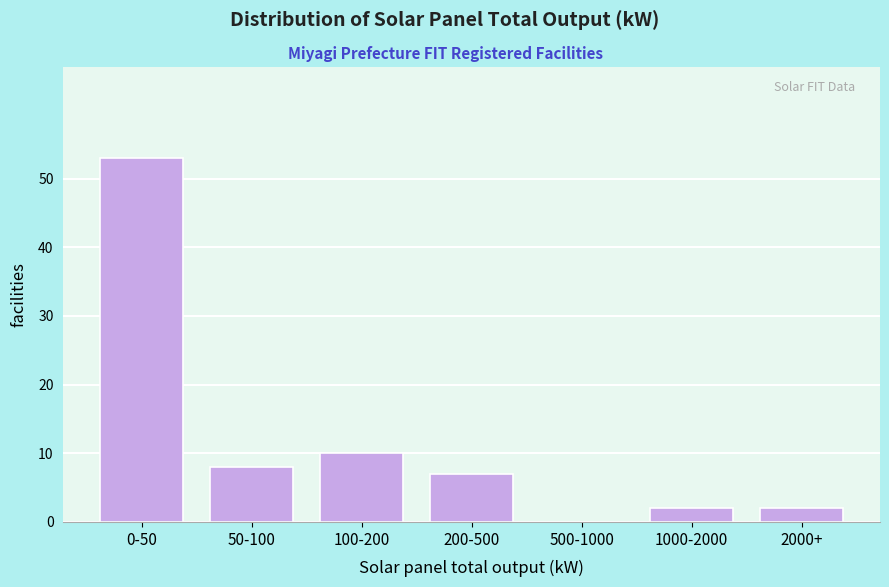

Reading left to right, list all the values displayed in this chart.

0-50=53	50-100=8	100-200=10	200-500=7	500-1000=0	1000-2000=2	2000+=2